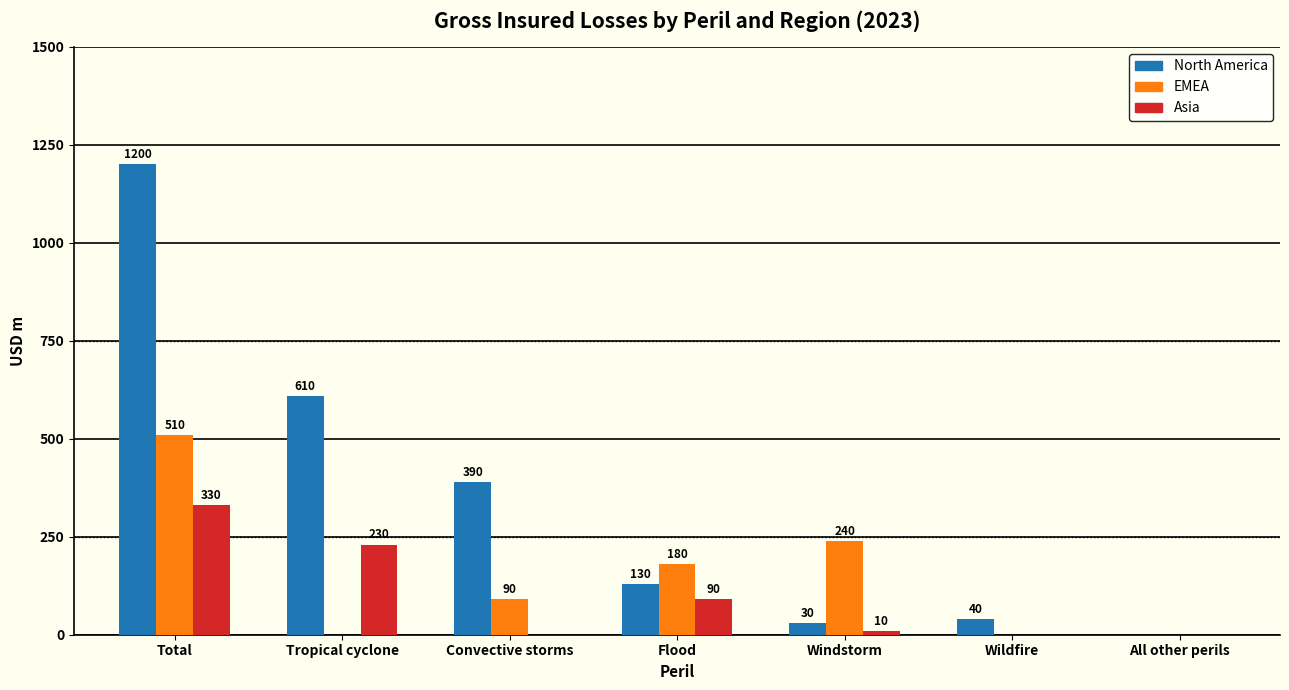

Reading left to right, list all the values displayed in this chart.

North America: Total=1200	Tropical cyclone=610	Convective storms=390	Flood=130	Windstorm=30	Wildfire=40	All other perils=0
EMEA: Total=510	Tropical cyclone=0	Convective storms=90	Flood=180	Windstorm=240	Wildfire=0	All other perils=0
Asia: Total=330	Tropical cyclone=230	Convective storms=0	Flood=90	Windstorm=10	Wildfire=0	All other perils=0